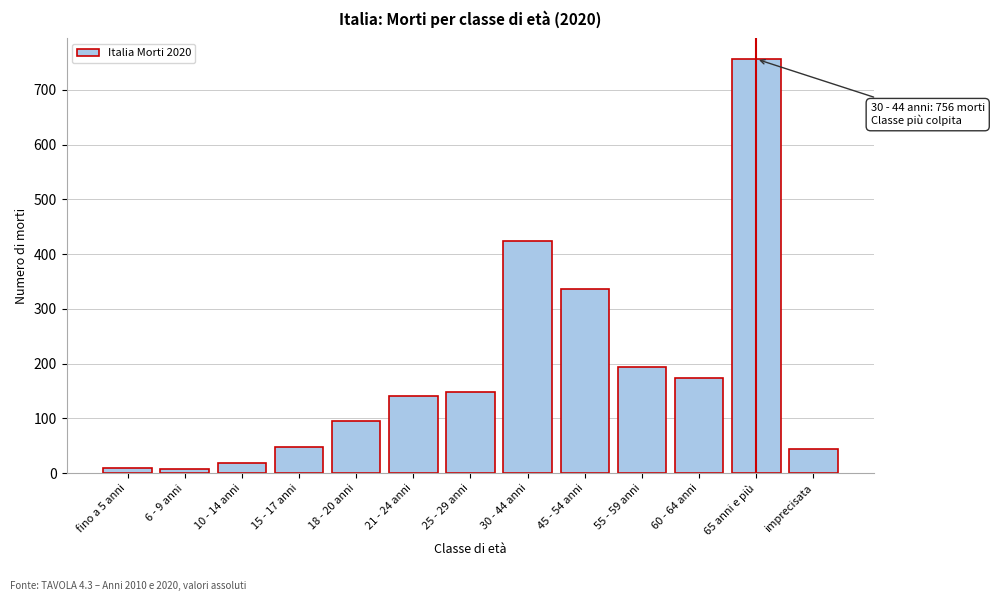

What is the sum of all values?

2395